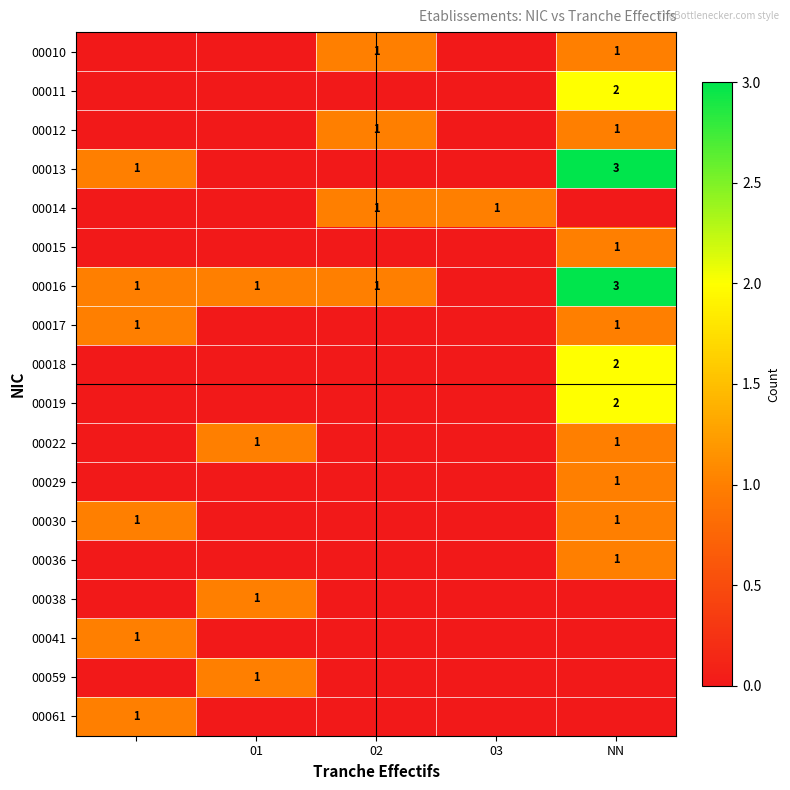

The value of 00029 at NN is 1. True or false?

True